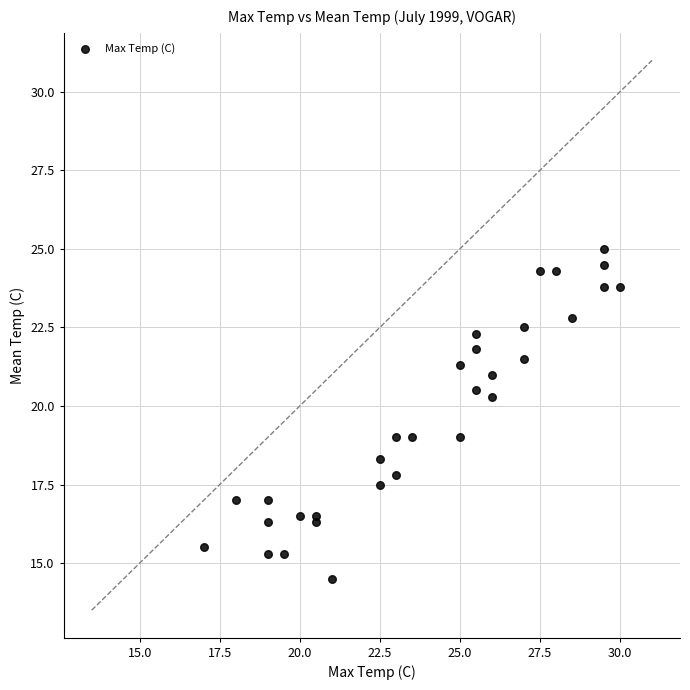

What is the range of Y values (max minus min)?

10.5